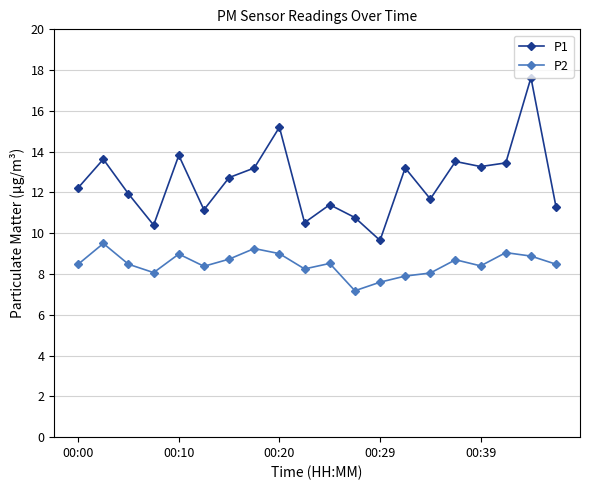

Rank the series by their average value, from lowest to highest.

P2, P1